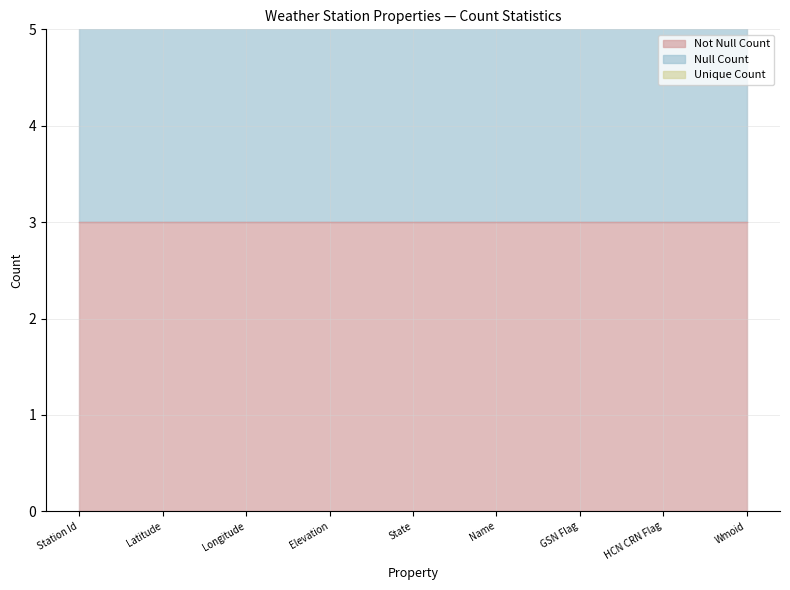

What is the approximate value of Unique Count at Station Id?

3